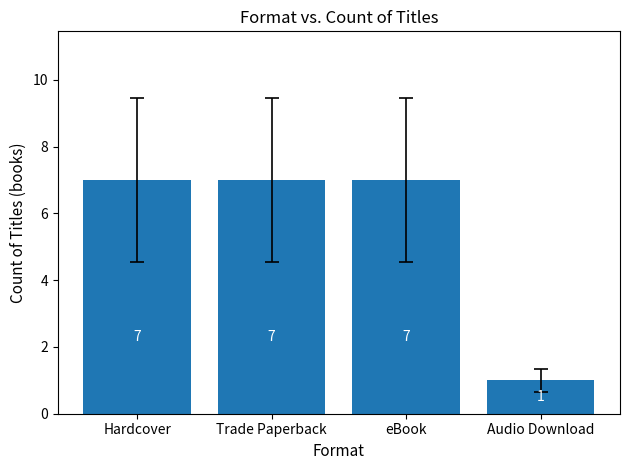

What position from the right is Hardcover?

4